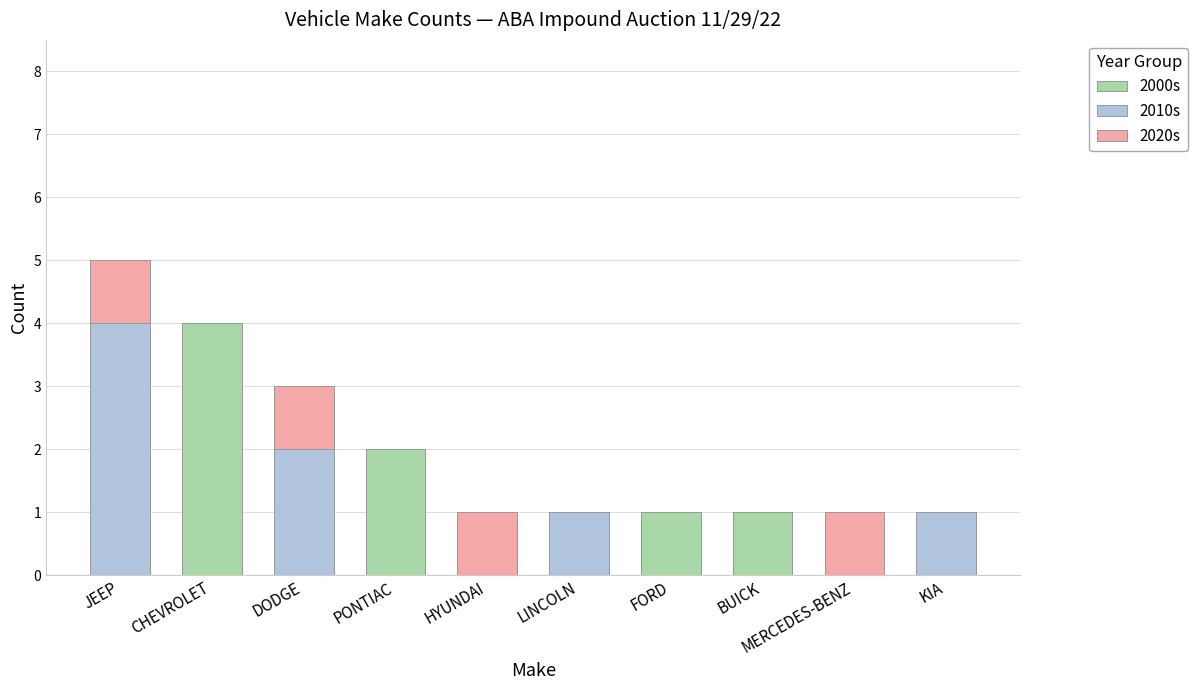

Does the chart contain stacked bars?

Yes